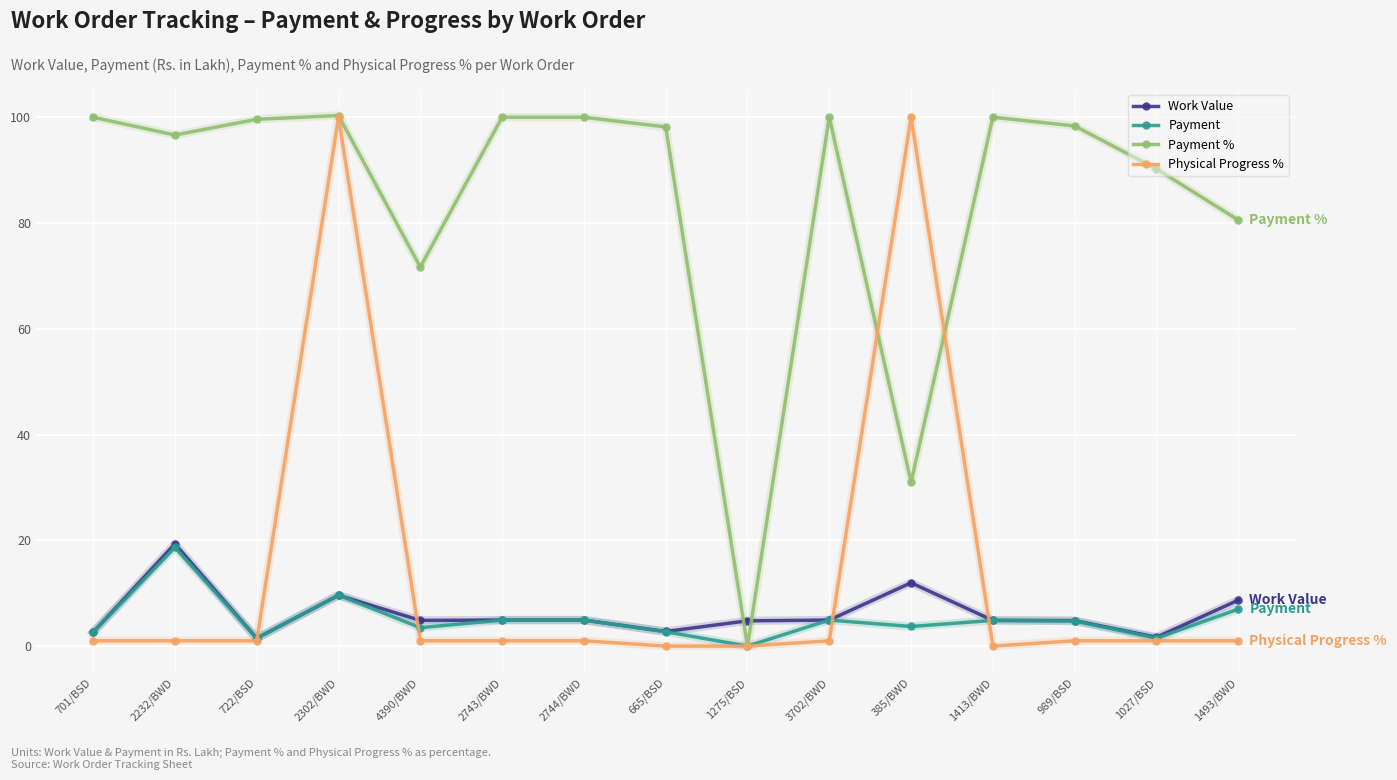

What is the difference between the Payment % values at 2232/BWD and 3702/BWD?

3.4